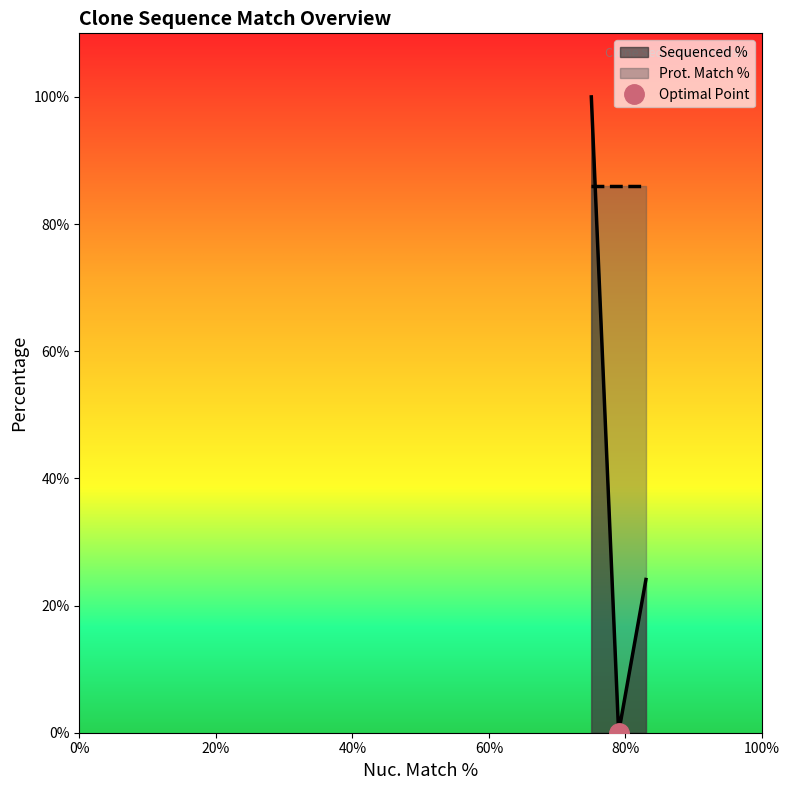

How many data points are less than 24?

1